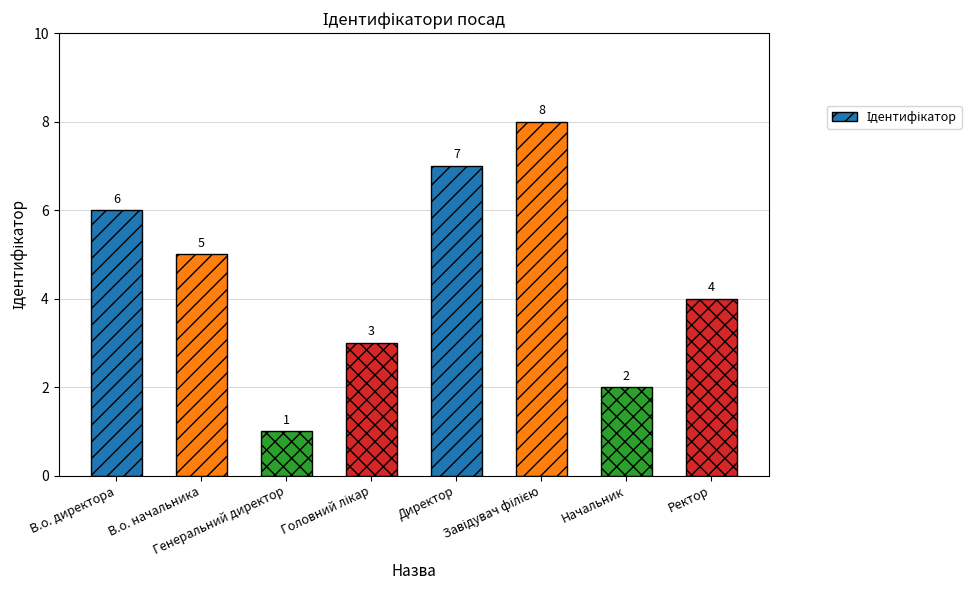

What is the difference between the second highest and second lowest values?

5